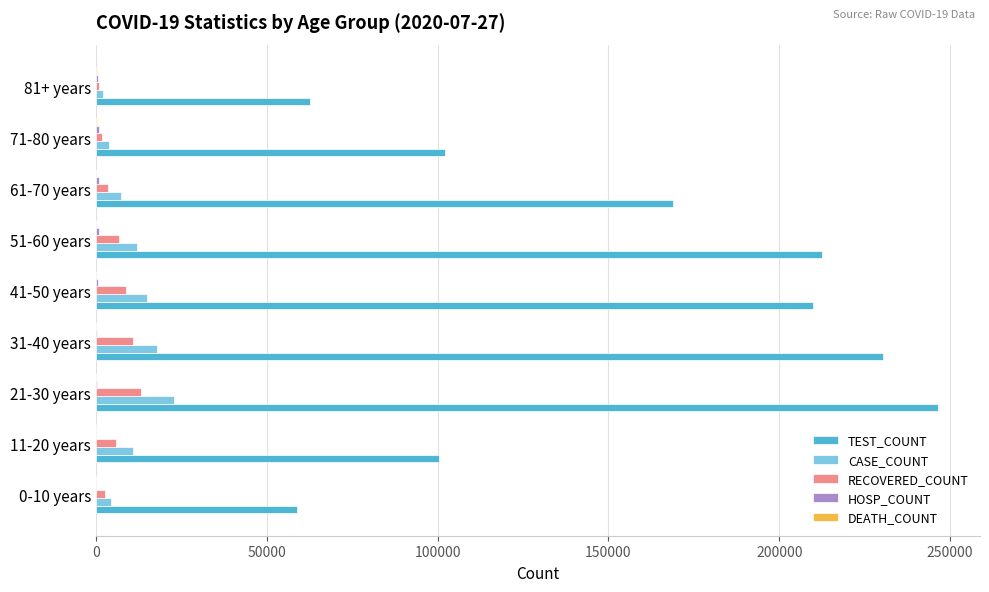

Which series has the largest total across all categories?

TEST_COUNT